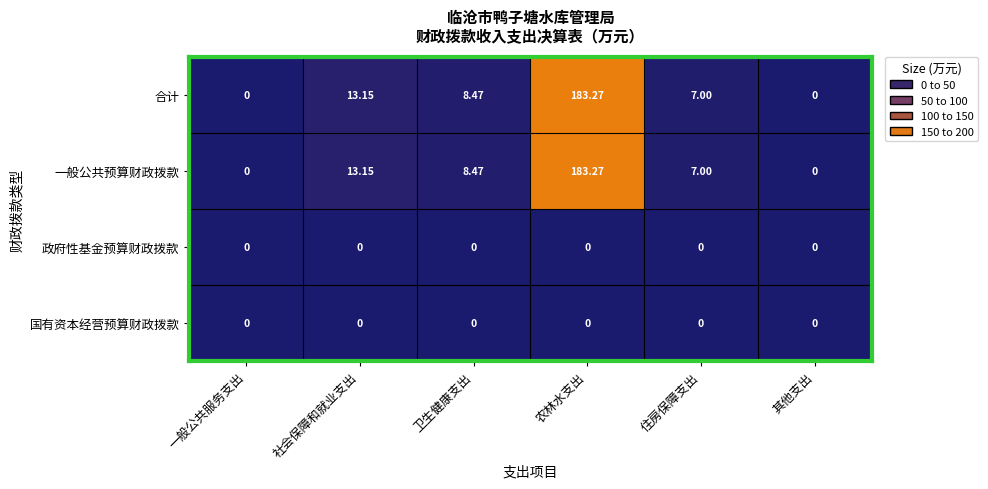

Is the value of 合计 at 卫生健康支出 greater than the value of 政府性基金预算财政拨款 at 农林水支出?

Yes